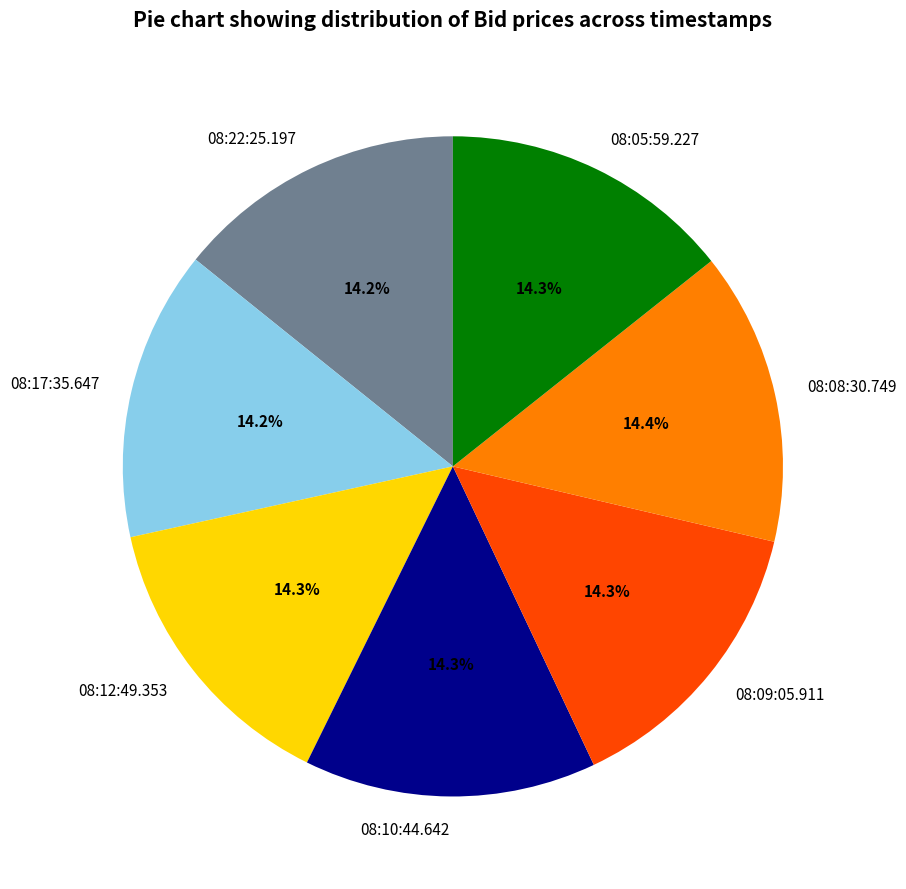

Is there a majority slice in this chart?

No